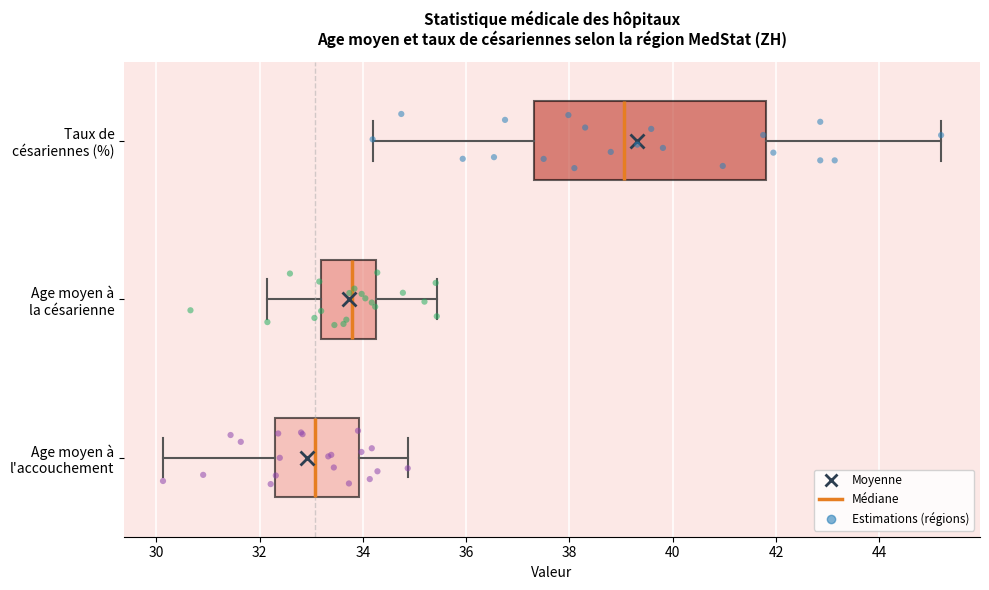

Where does the median line of the box for Taux de césariennes (%) sit on the x-axis? The values are not printed on the chart, so give them approximately, as read against the axis.

39.0